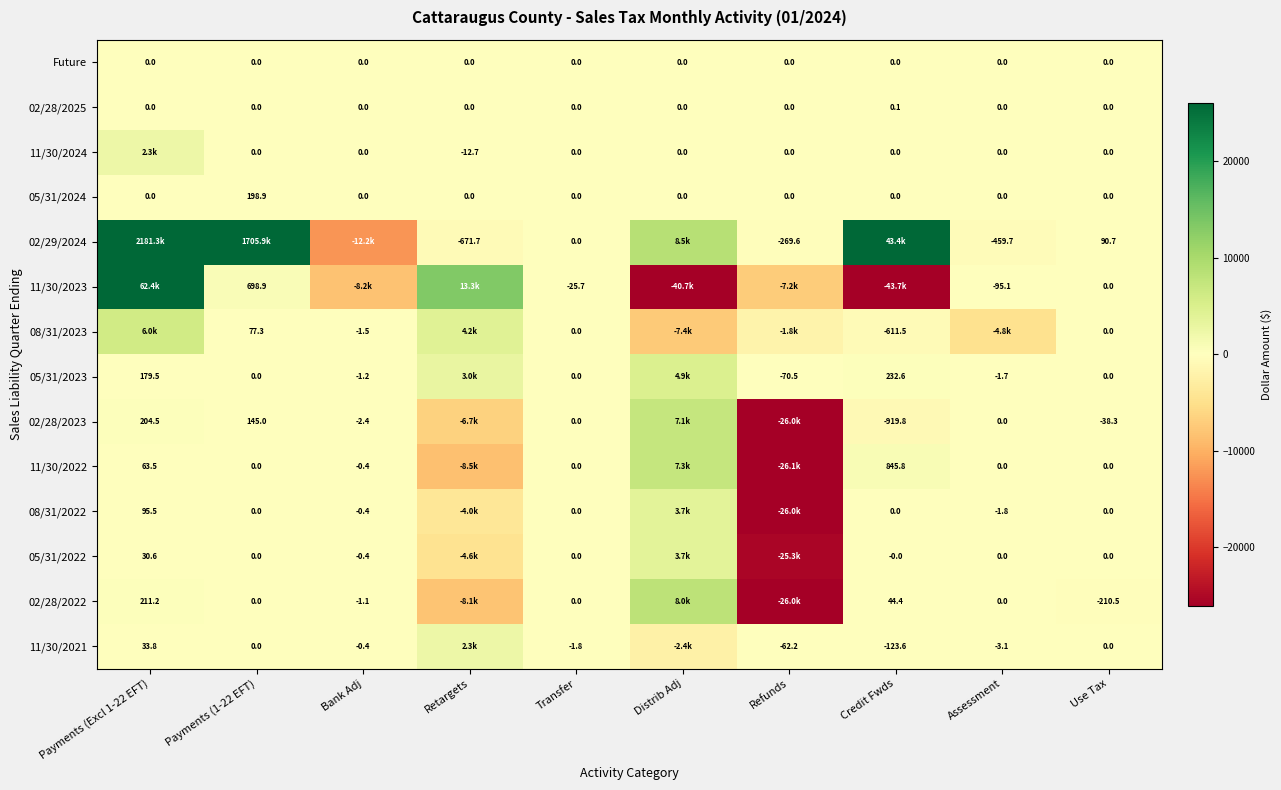

What is the total value across all series at Payments (1-22 EFT)?

1706994.4